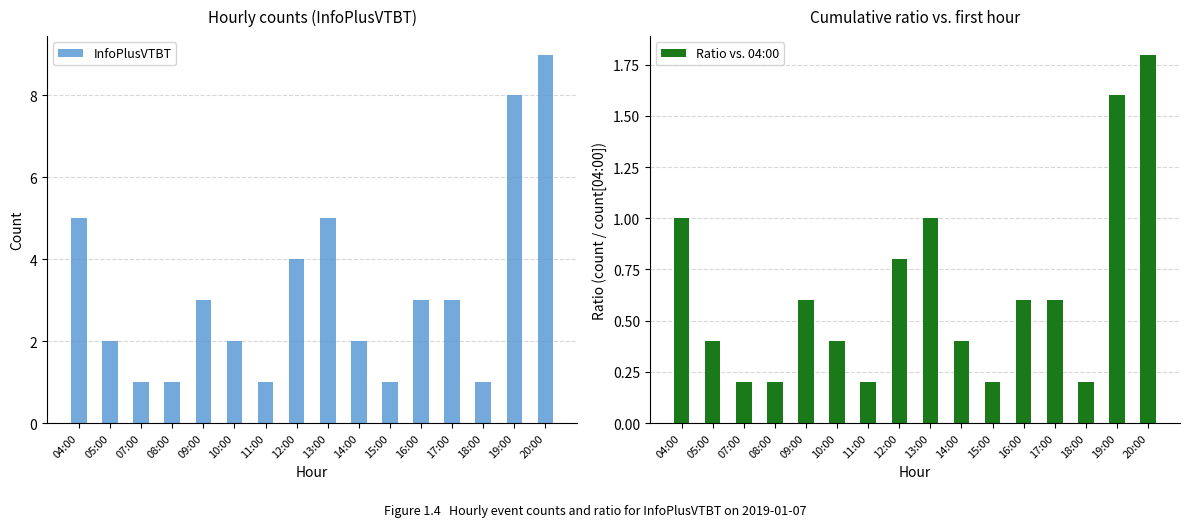

Between 05:00 and 08:00, which series saw the biggest shift?

InfoPlusVTBT